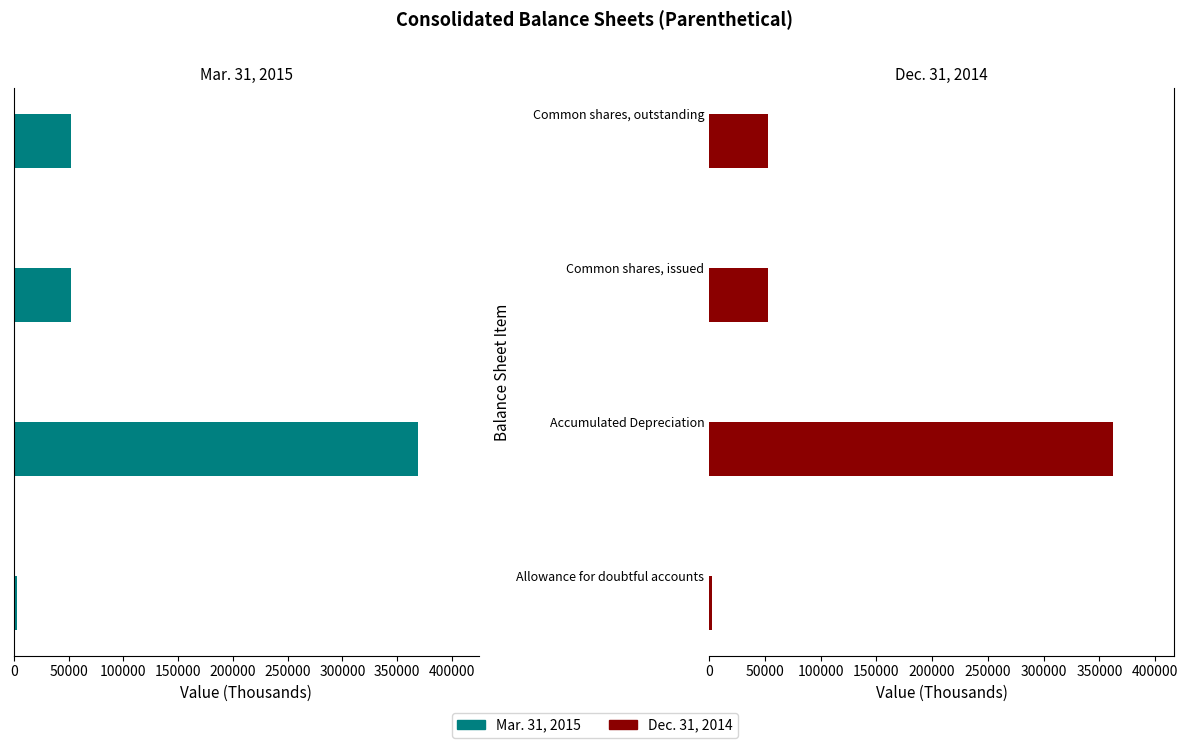

Rank the series at 50000 from highest to lowest value.

Mar. 31, 2015, Dec. 31, 2014